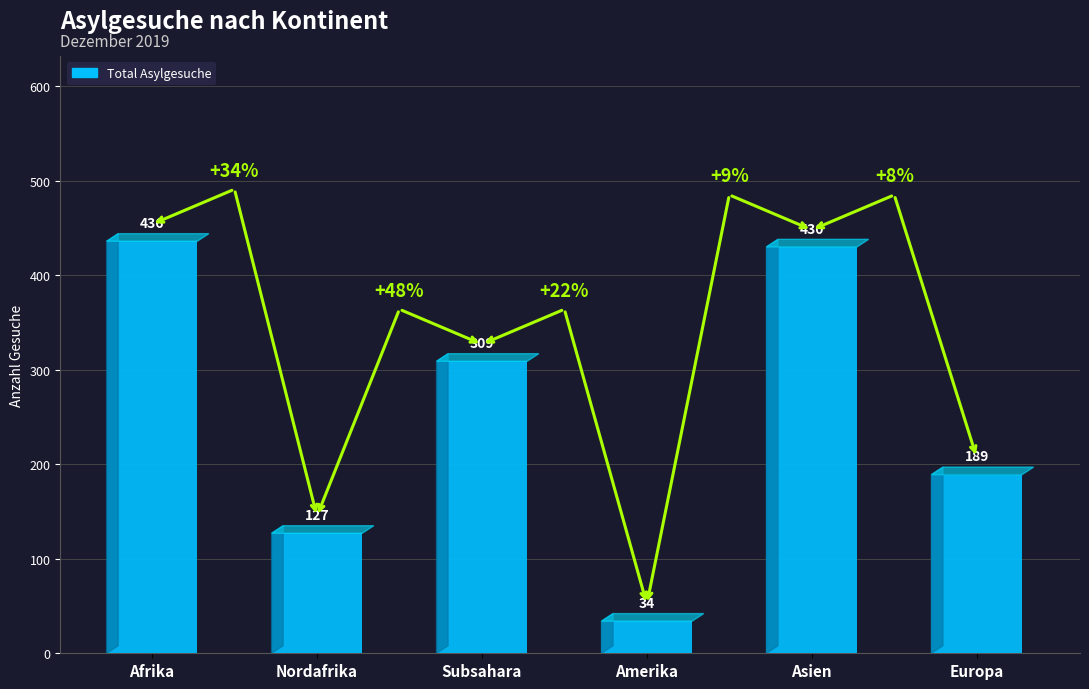

Where is the data nearest to the value 235?

Europa